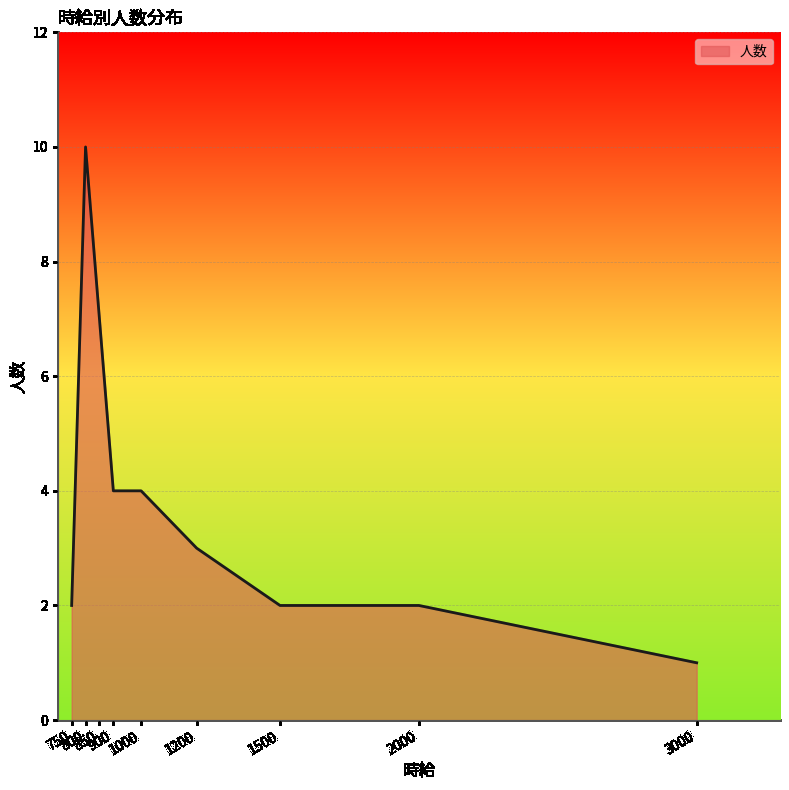

What is the difference between the maximum and minimum values?

9